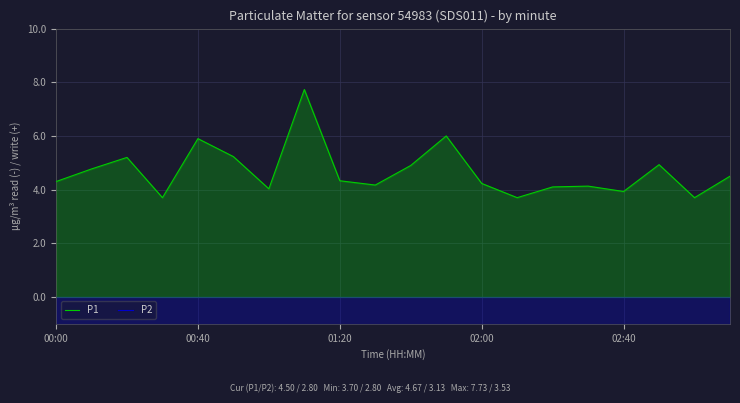

Is it true that P1 equals 2.1 at 00:40?

False